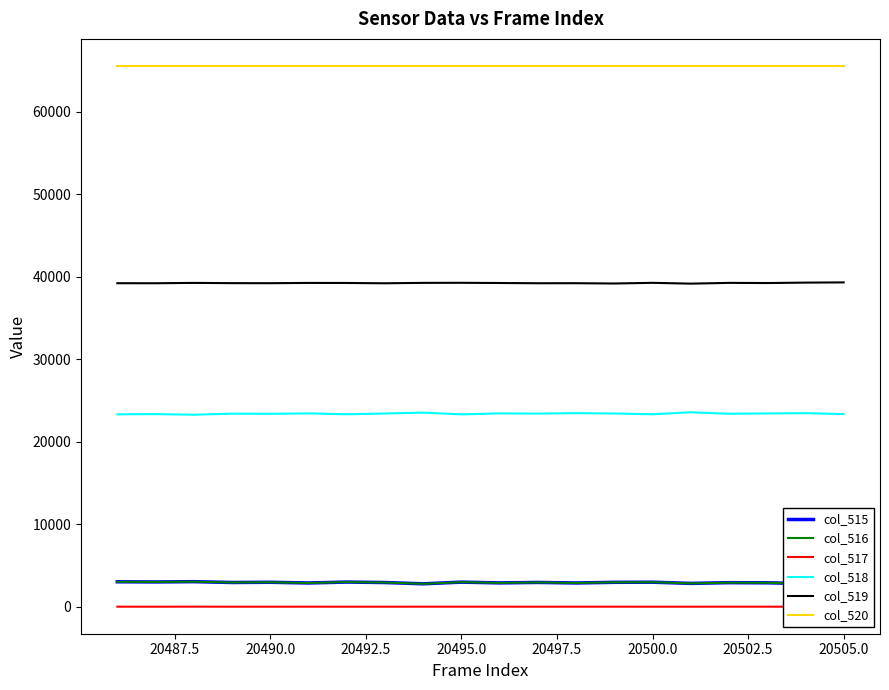

Reading right to left, transcribe all the data shown in this chart.

col_515: 2892	2809	2892	2911	2823	2967	2953	2874	2939	2883	2975	2773	2927	2984	2872	2958	2932	3032	2998	3019
col_516: 2892	2808	2891	2909	2823	2967	2952	2873	2939	2882	2974	2772	2927	2984	2871	2958	2932	3029	2998	3018
col_517: 0	1	1	2	0	0	1	1	0	1	1	1	0	0	1	0	0	3	0	1
col_518: 23343	23452	23420	23381	23562	23320	23414	23458	23398	23425	23309	23518	23414	23320	23426	23374	23393	23264	23339	23314
col_519: 39300	39274	39223	39243	39150	39248	39168	39203	39198	39227	39251	39244	39194	39231	39237	39203	39210	39239	39198	39202
col_520: 65535	65535	65535	65535	65535	65535	65535	65535	65535	65535	65535	65535	65535	65535	65535	65535	65535	65535	65535	65535